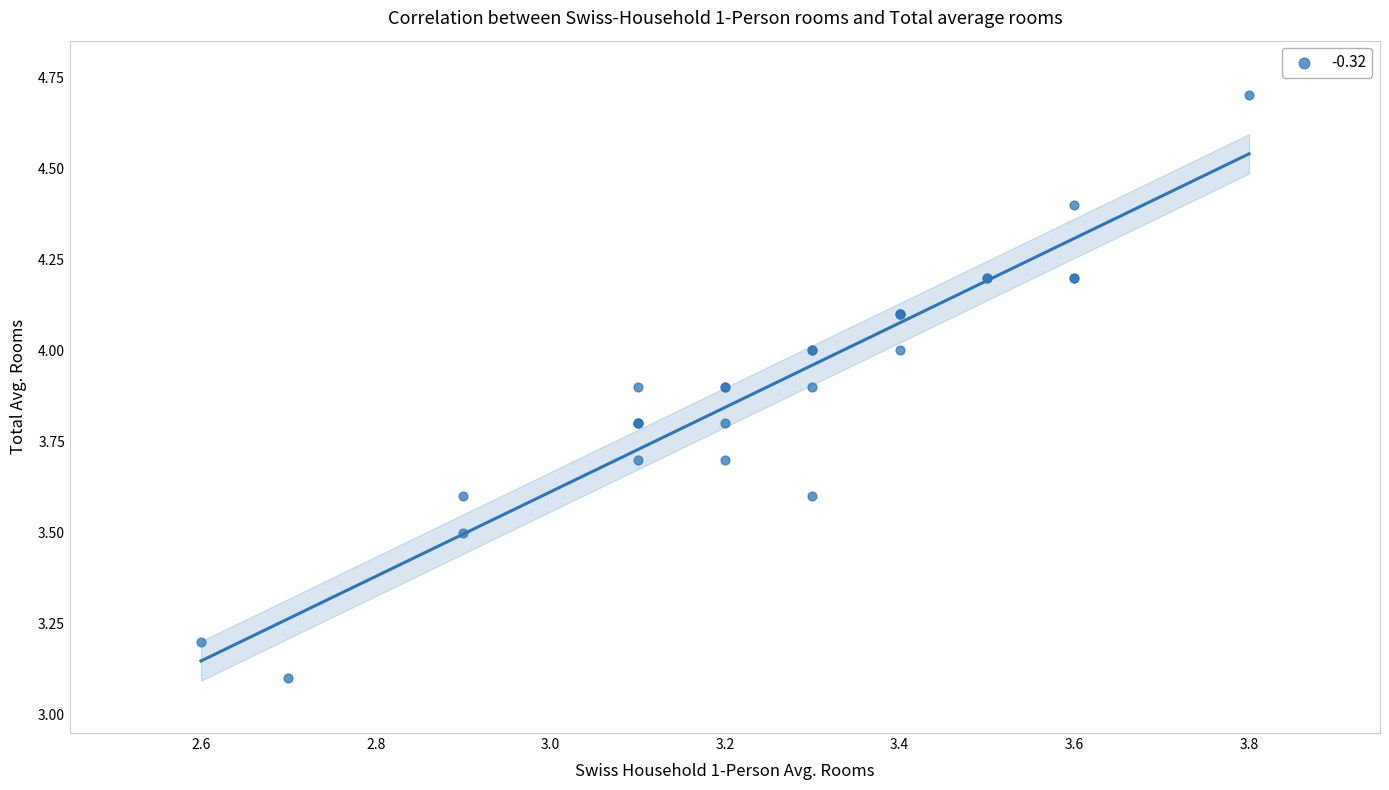

What Y value in the scatter plot is closest to 3?

3.1